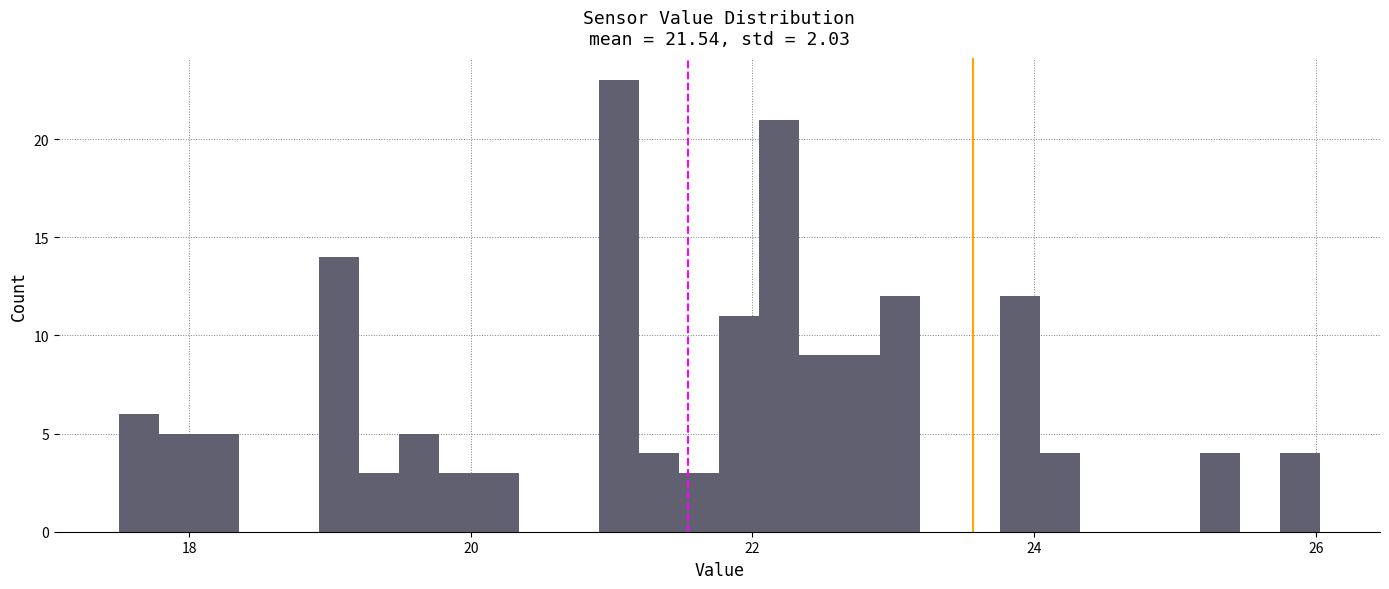

Read against the x-axis, roughly where is the centre of the tallest bar?

21.0